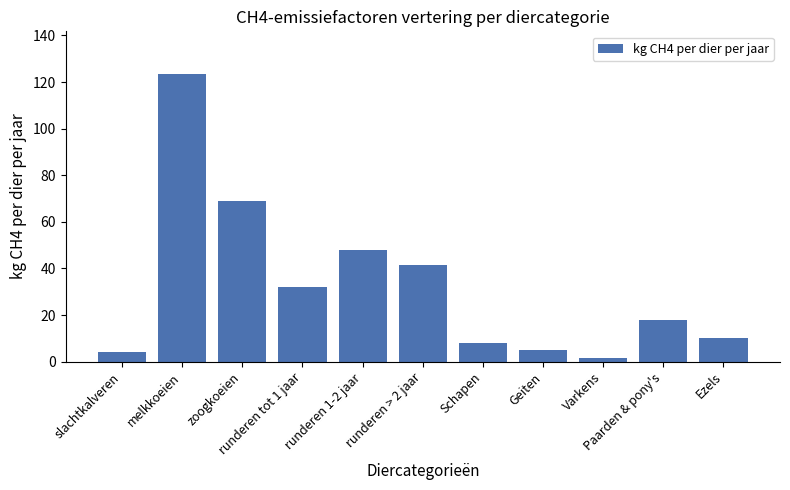

What is the maximum value shown in the chart?

123.3